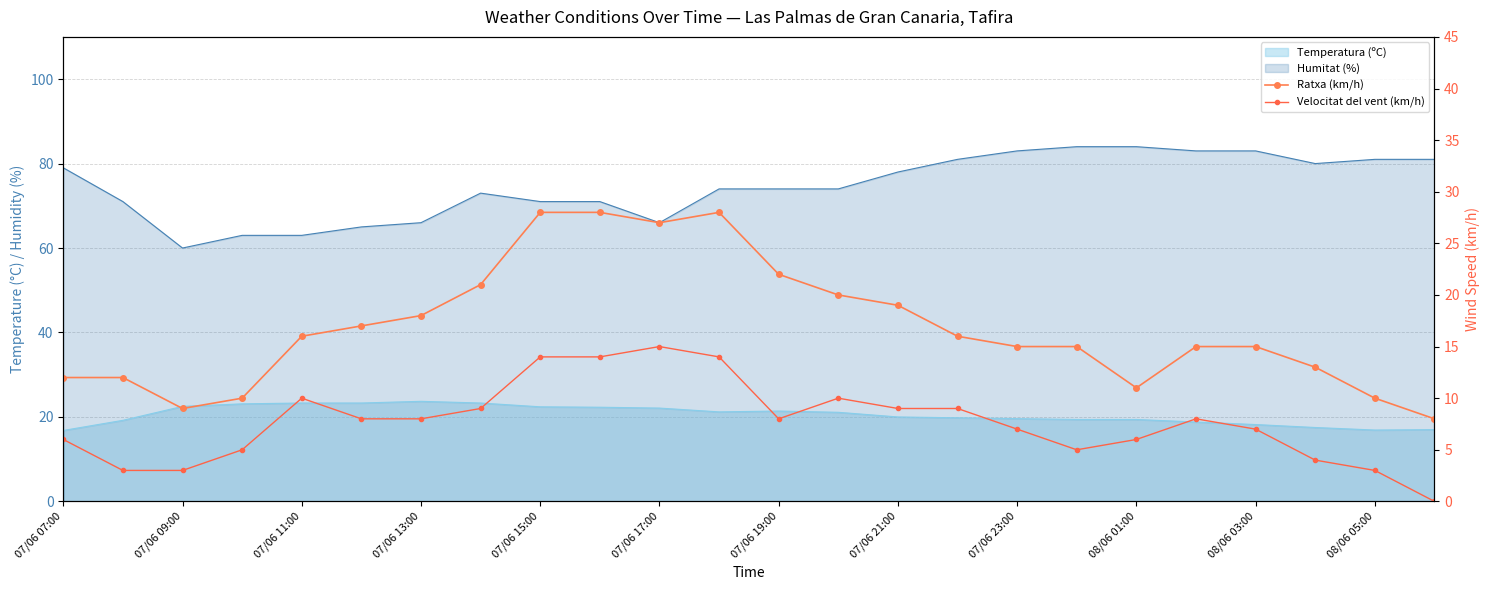

True or false: Ratxa (km/h) and Velocitat del vent (km/h) intersect in this chart.

False